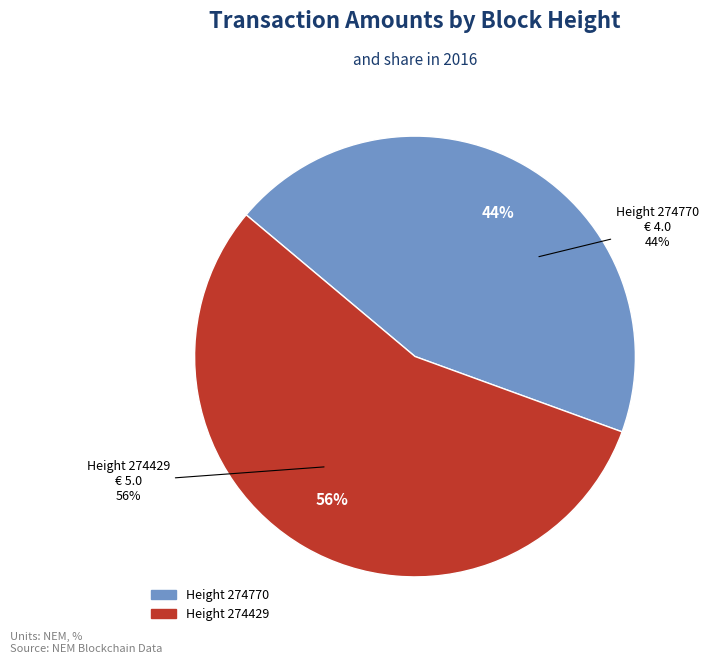

The 274770 slice represents 44% of the pie. True or false?

True